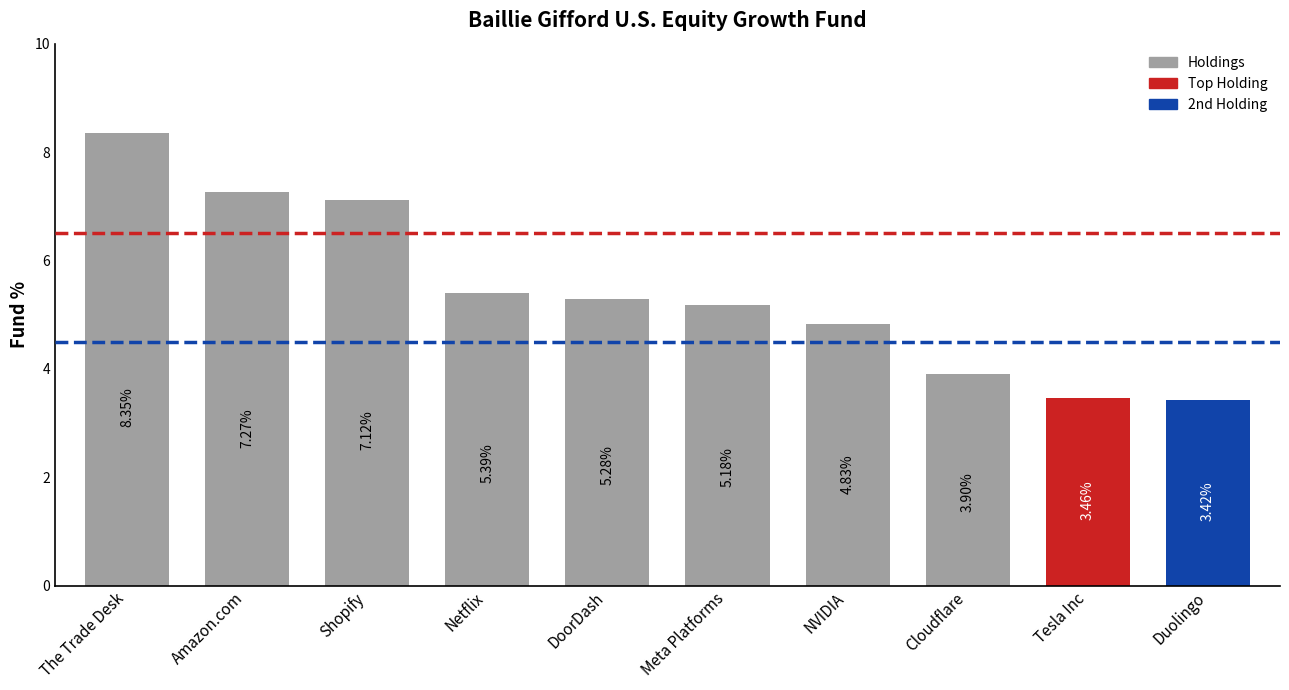

What is the change in value from Netflix to NVIDIA?

-0.6